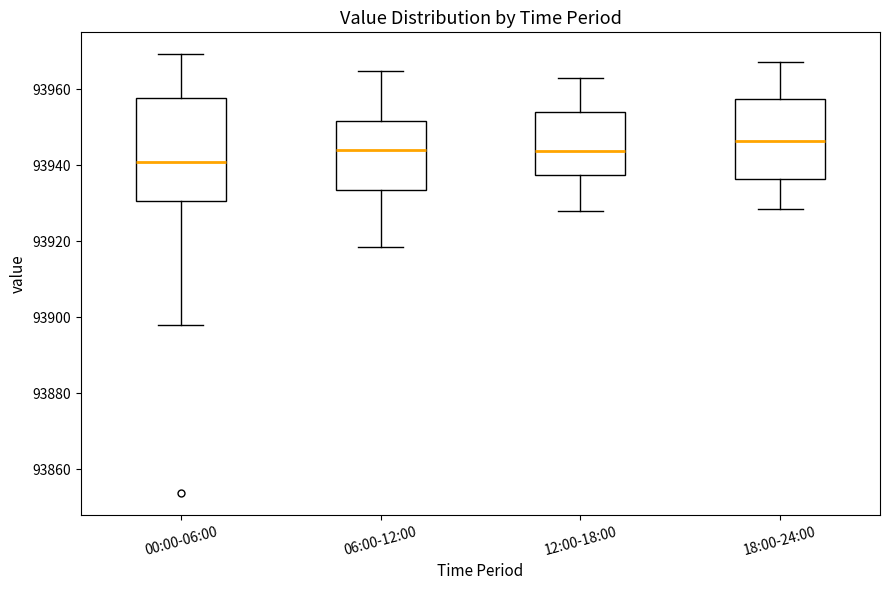

Which box has the lowest median line?

00:00-06:00